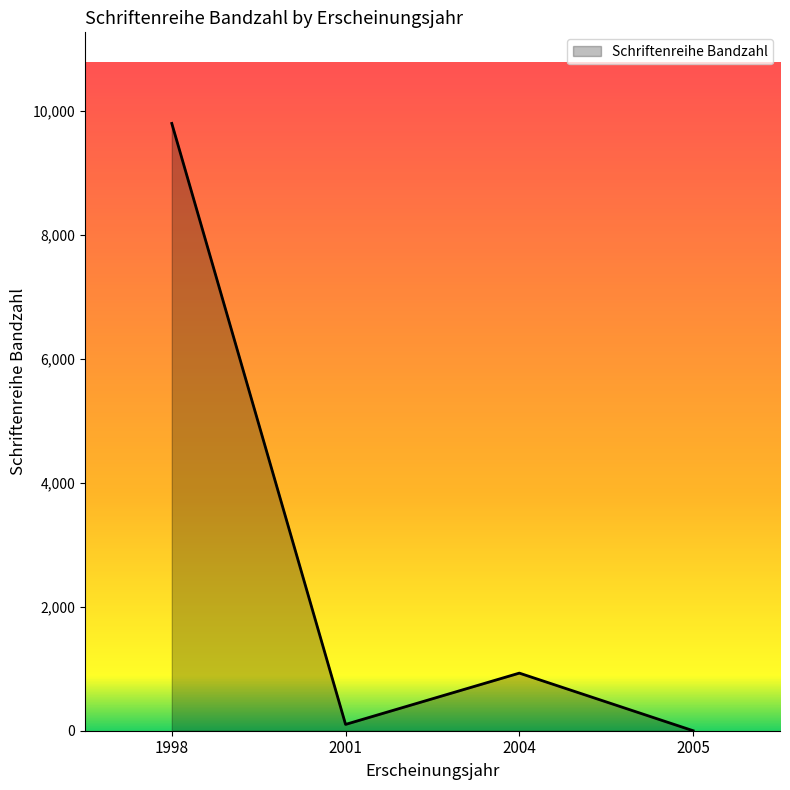

How many lines are shown in the chart?

1